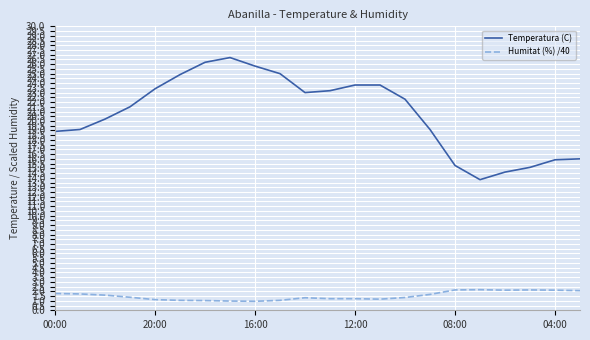

How many categories are shown in the chart?

22